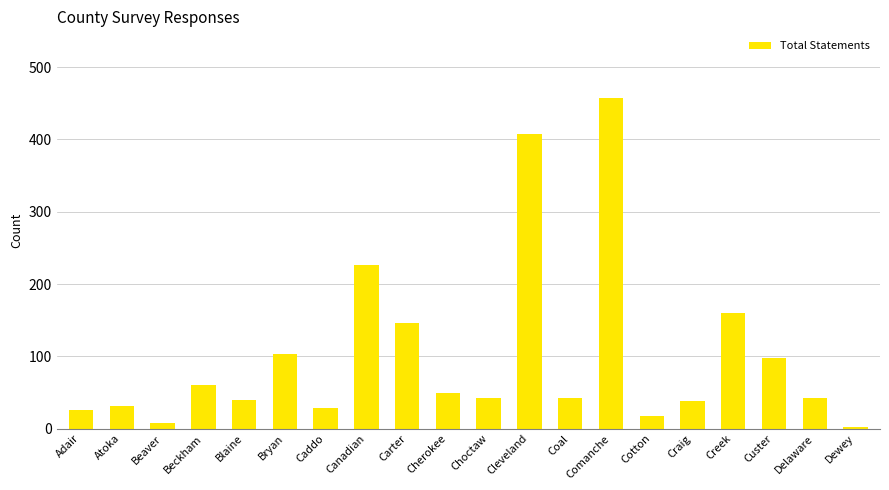

What is the ratio of the value at Custer to the value at Bryan?

1.0